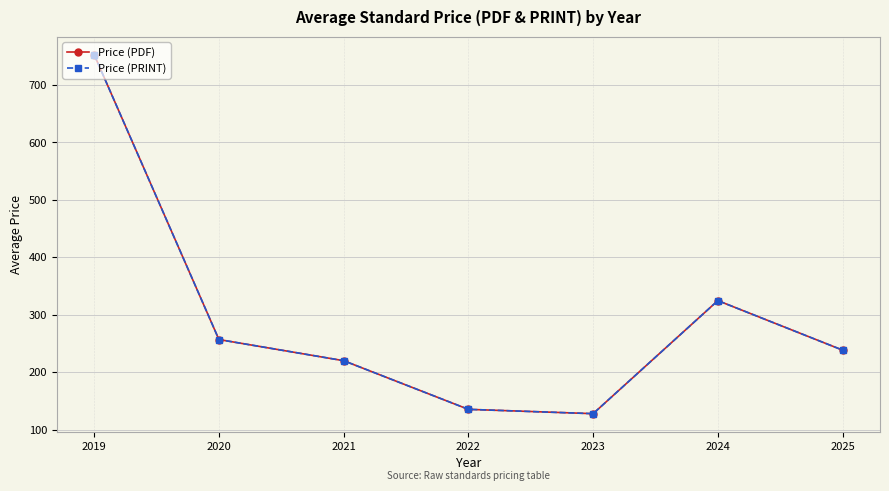

What is the greatest value displayed?

752.5